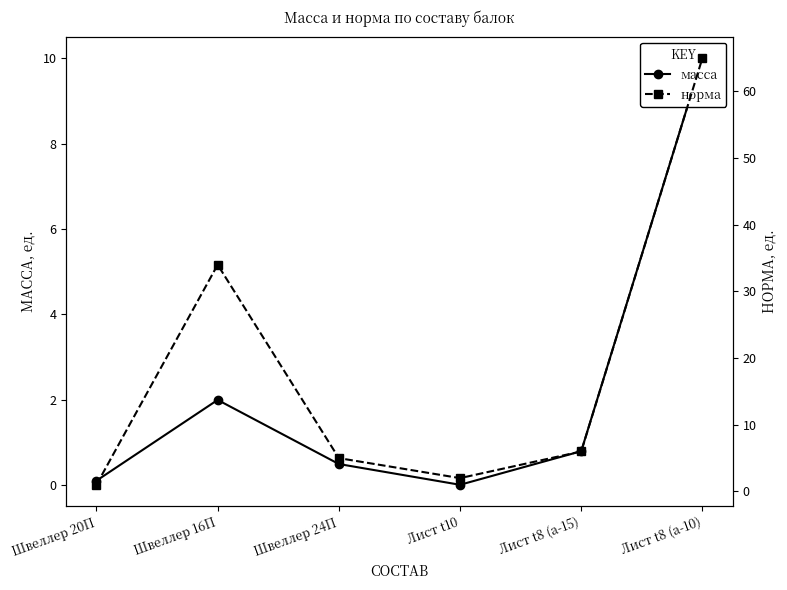

What is the label of the 6th point from the right?

Швеллер 20П